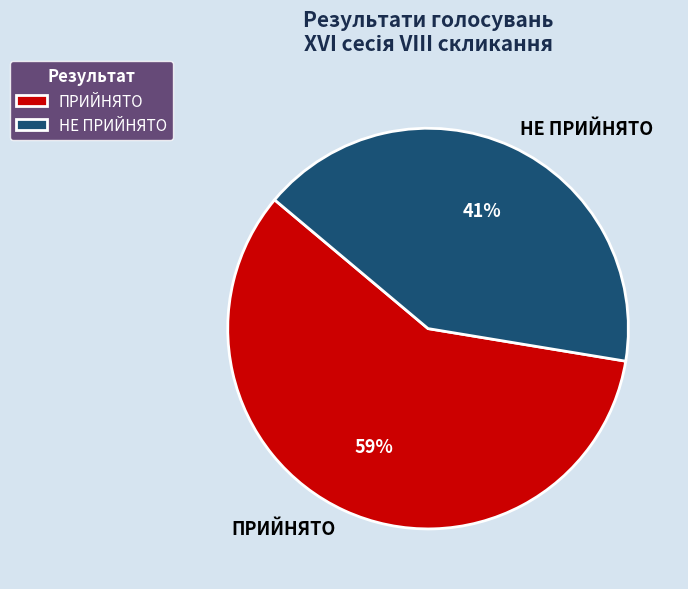

To the nearest percent, what is the combined percentage of НЕ ПРИЙНЯТО and ПРИЙНЯТО?

100%